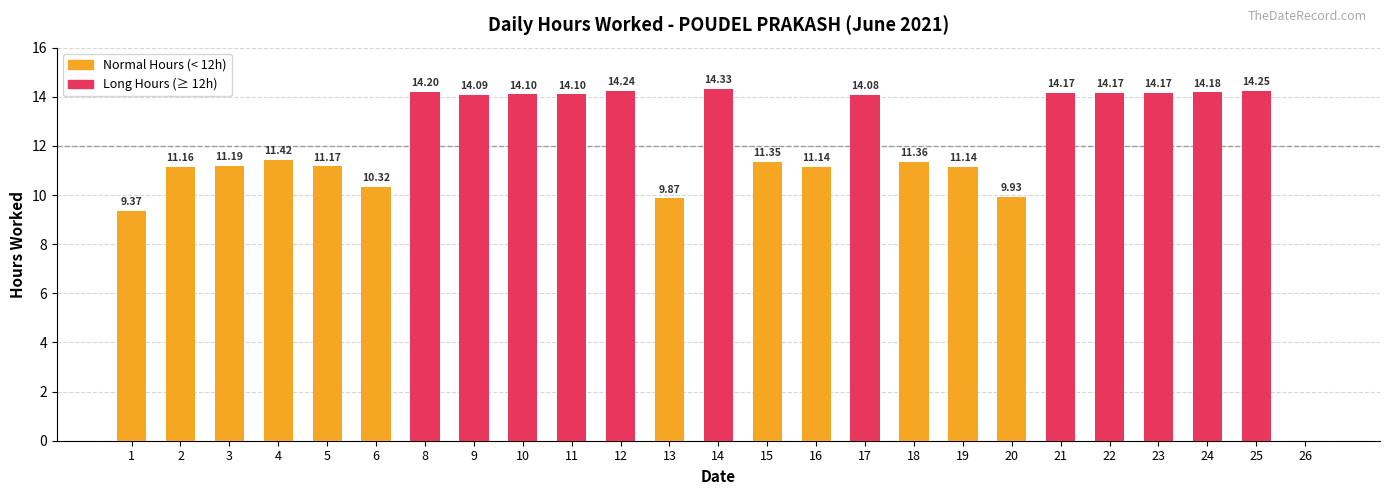

What is the greatest value displayed?

14.3